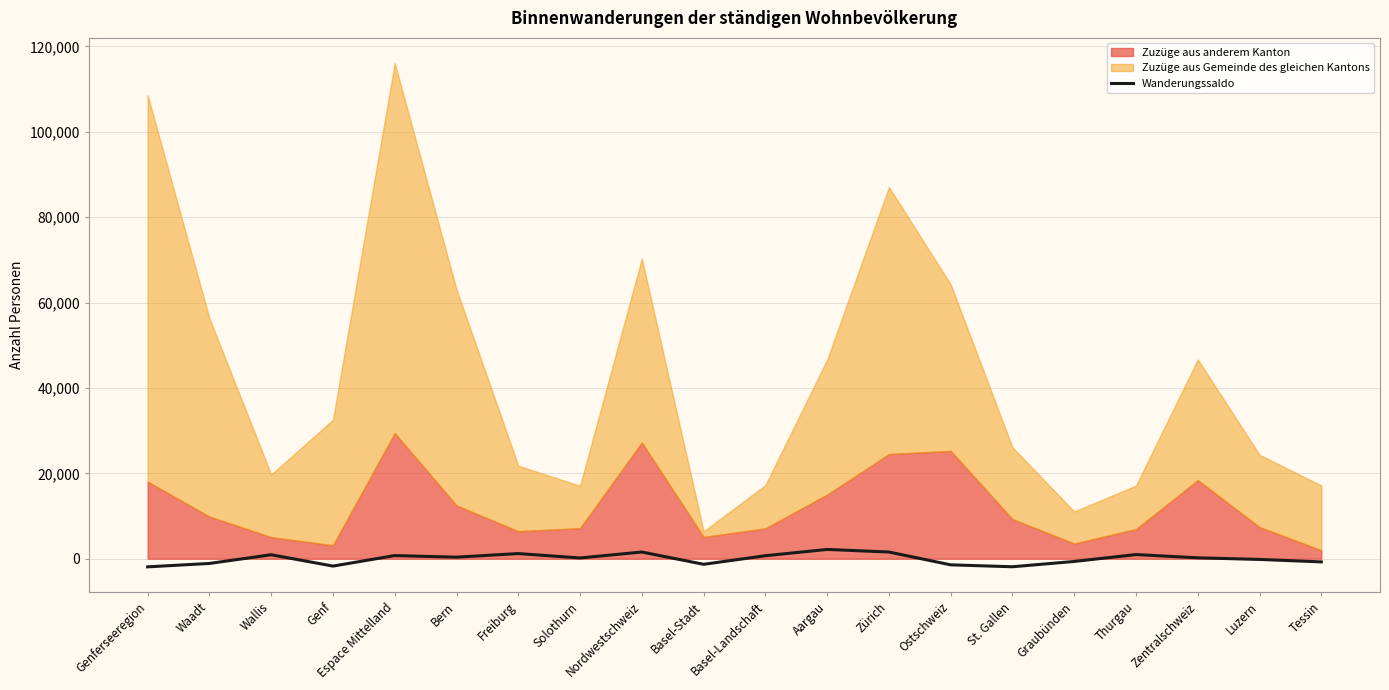

Where is the data nearest to the value 134?

Solothurn